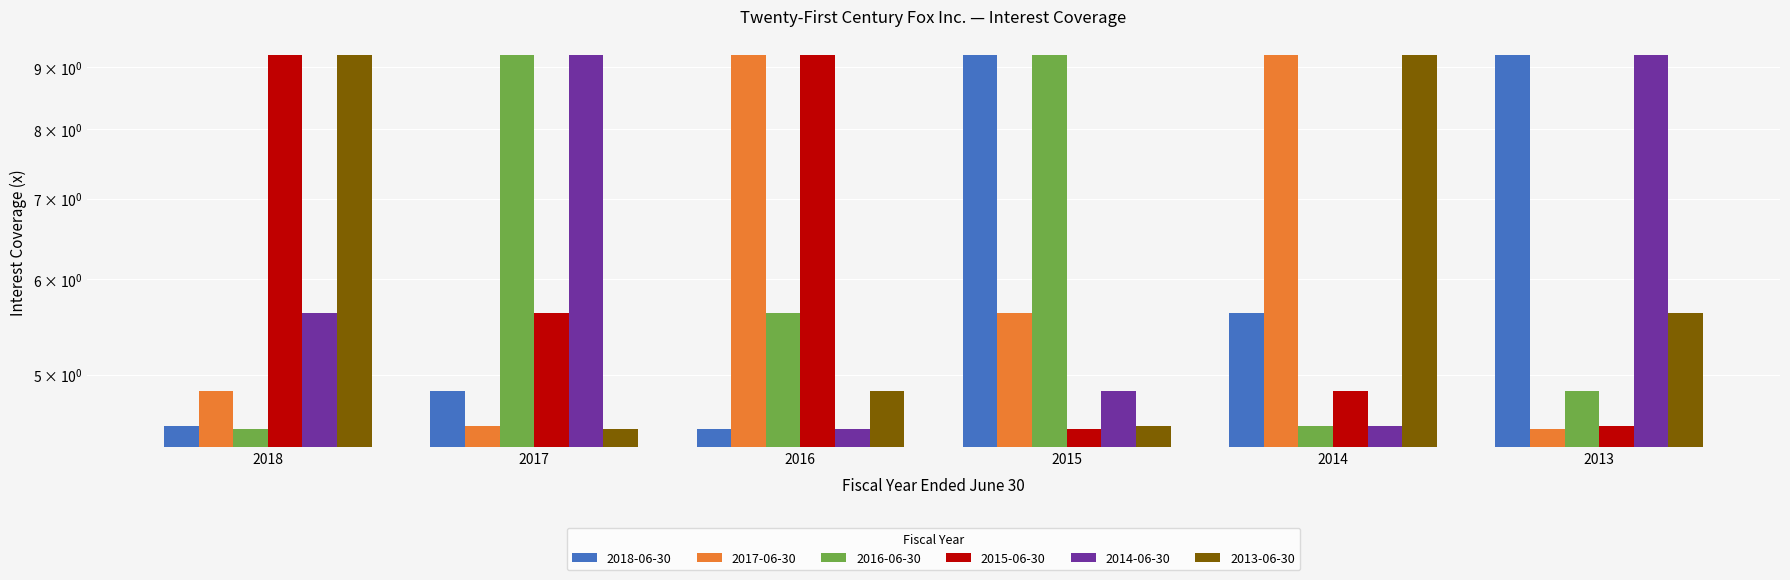

Between 2018 and 2016, which series saw the biggest shift?

2017-06-30